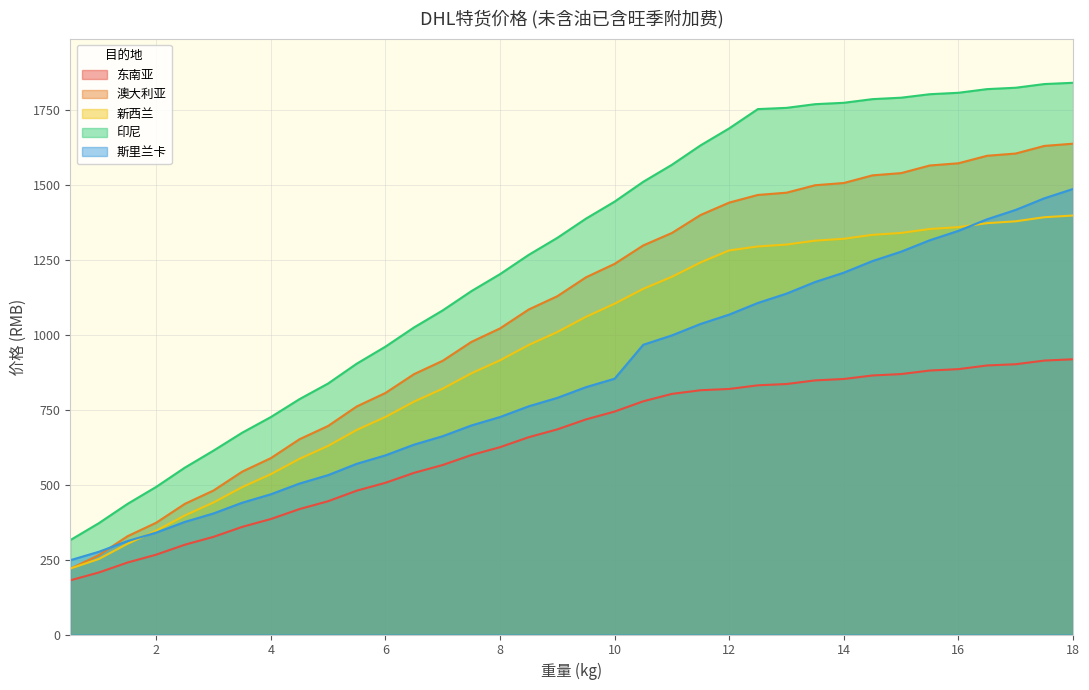

What is the label of the 28th point from the left?

14.0